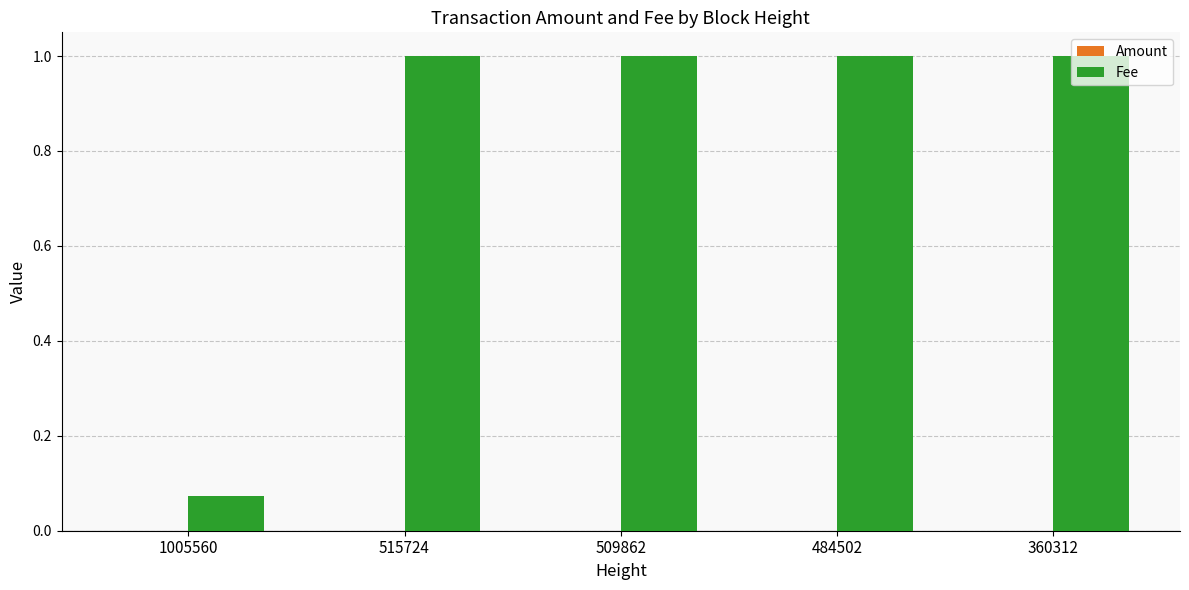

Which series has the widest spread of values?

Fee